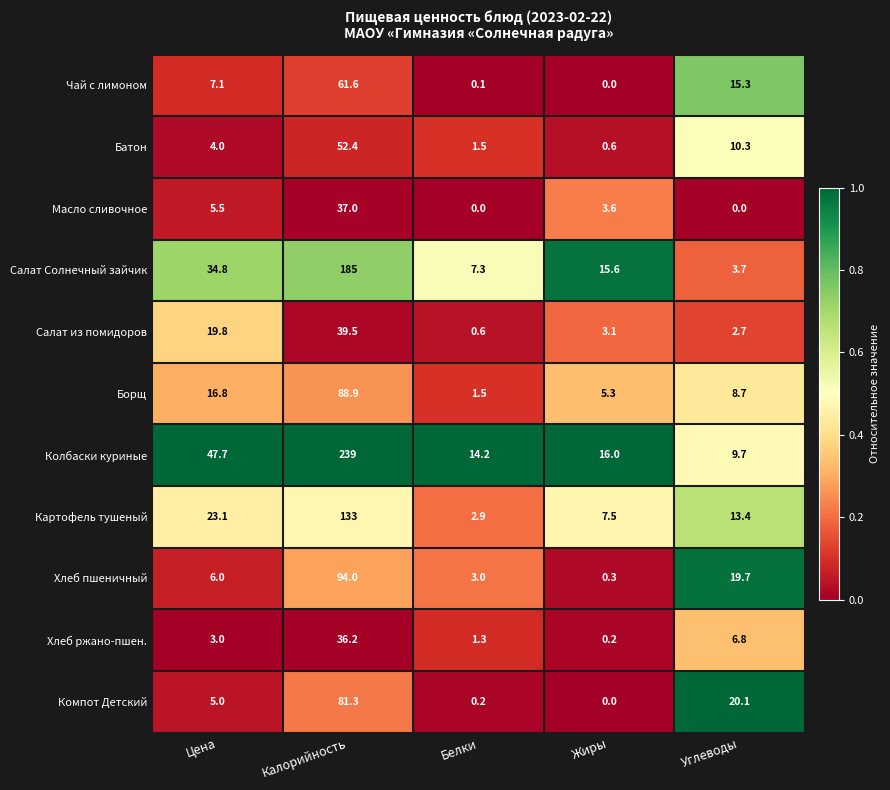

At Углеводы, list the series in order from smallest to largest.

Масло сливочное, Салат из помидоров, Салат Солнечный зайчик, Хлеб ржано-пшен., Борщ, Колбаски куриные, Батон, Картофель тушеный, Чай с лимоном, Хлеб пшеничный, Компот Детский